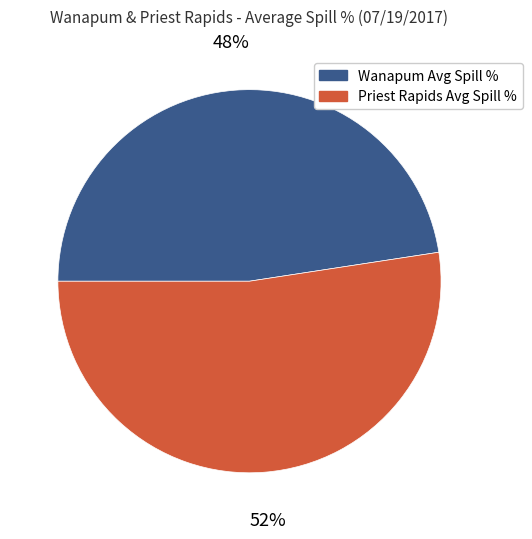

How many segments does this pie chart have?

2